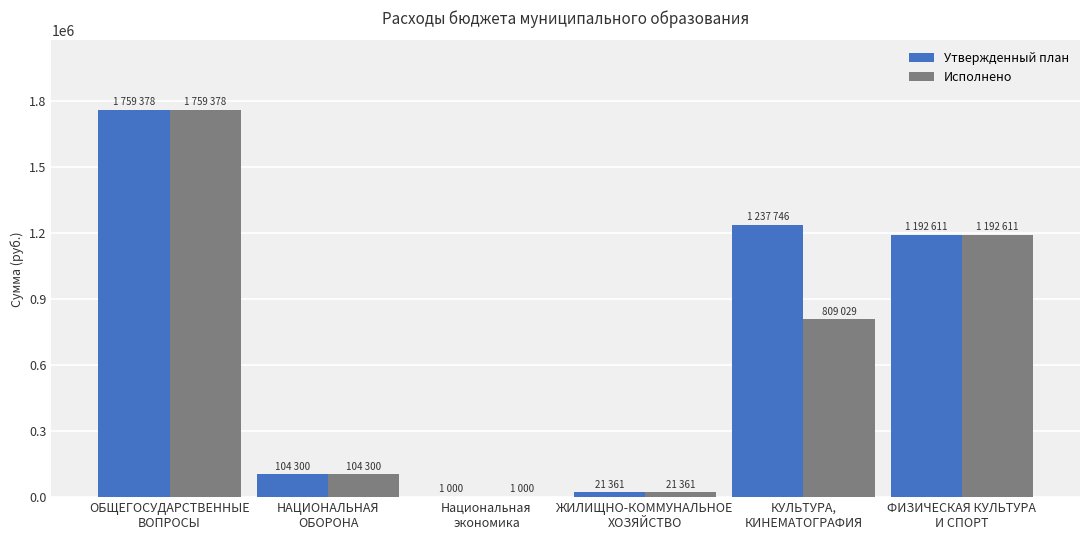

Reading left to right, list all the values displayed in this chart.

Утвержденный план: ОБЩЕГОСУДАРСТВЕННЫЕ
ВОПРОСЫ=1759378.5	НАЦИОНАЛЬНАЯ
ОБОРОНА=104300.0	Национальная
экономика=1000.0	ЖИЛИЩНО-КОММУНАЛЬНОЕ
ХОЗЯЙСТВО=21361.2	КУЛЬТУРА,
КИНЕМАТОГРАФИЯ=1237746.3	ФИЗИЧЕСКАЯ КУЛЬТУРА
И СПОРТ=1192611.4
Исполнено: ОБЩЕГОСУДАРСТВЕННЫЕ
ВОПРОСЫ=1759378.5	НАЦИОНАЛЬНАЯ
ОБОРОНА=104300.0	Национальная
экономика=1000.0	ЖИЛИЩНО-КОММУНАЛЬНОЕ
ХОЗЯЙСТВО=21361.2	КУЛЬТУРА,
КИНЕМАТОГРАФИЯ=809029.0	ФИЗИЧЕСКАЯ КУЛЬТУРА
И СПОРТ=1192611.4